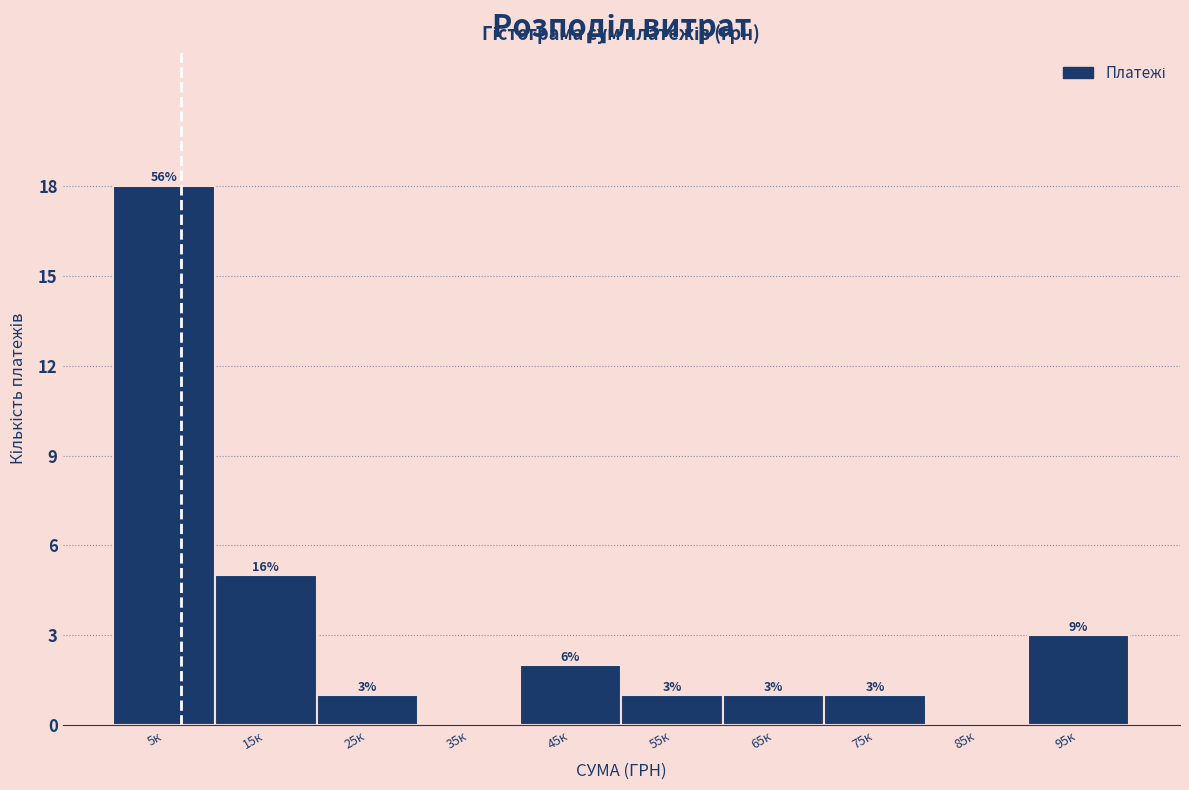

Reading left to right, list all the values displayed in this chart.

5к=18	15к=5	25к=1	35к=0	45к=2	55к=1	65к=1	75к=1	85к=0	95к=3